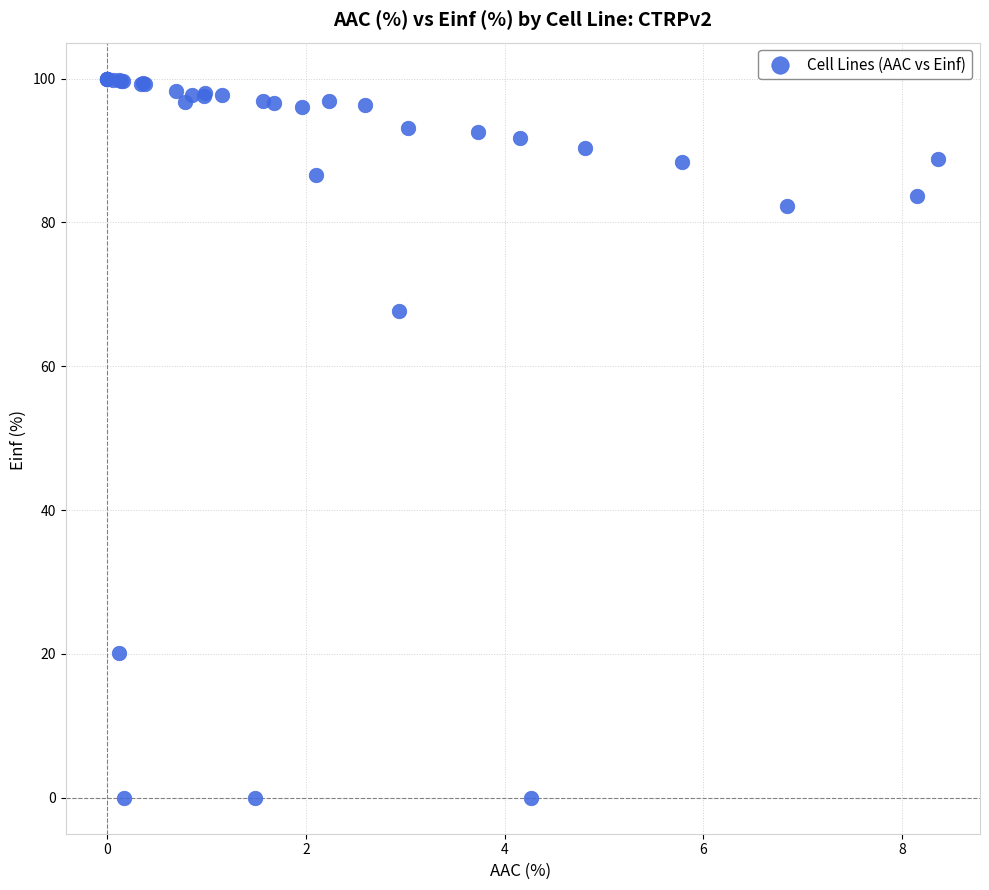

What Y value in the scatter plot is closest to 50?

67.7